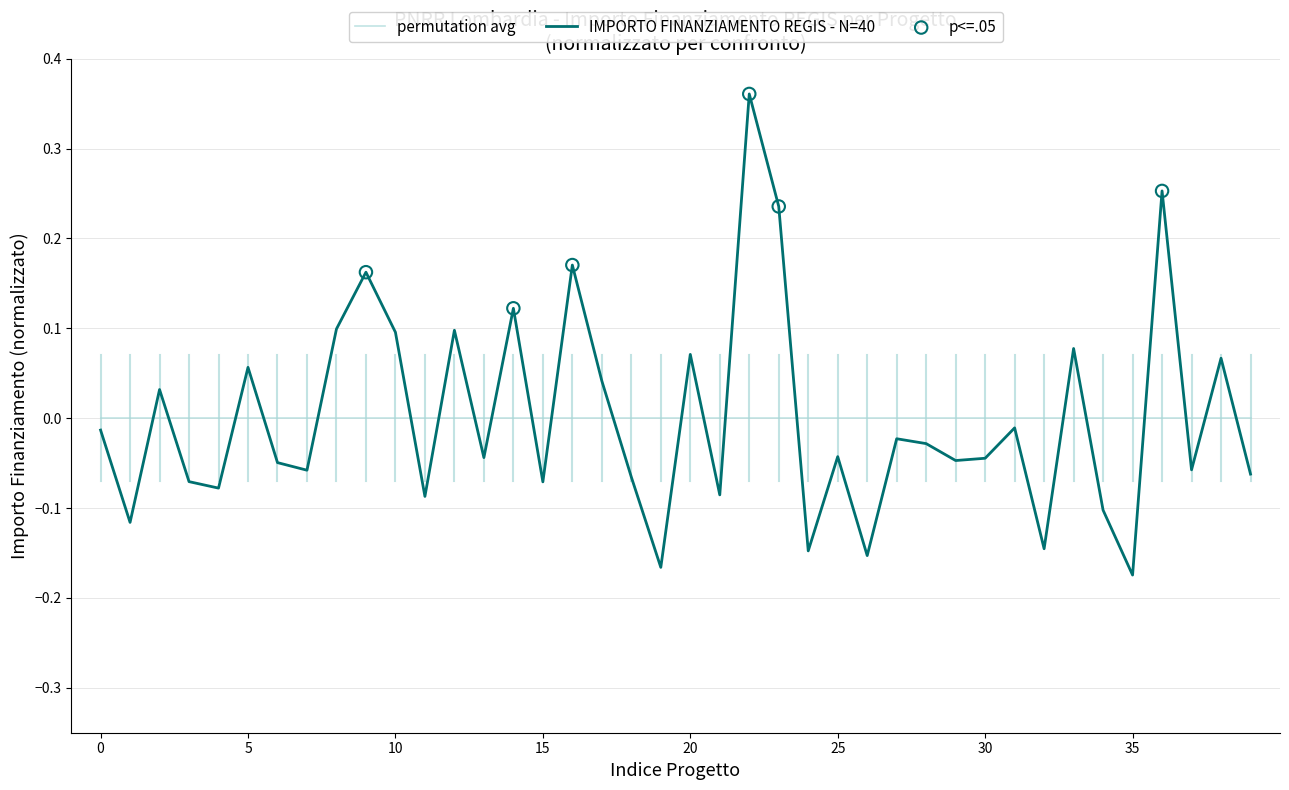

Which series has the largest range (max minus min)?

IMPORTO FINANZIAMENTO REGIS - N=40